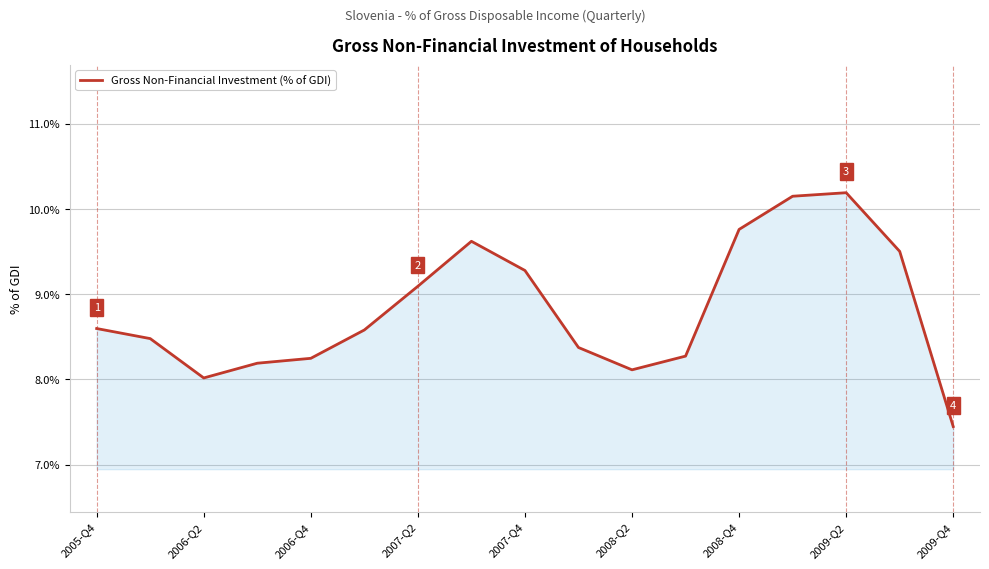

What is the minimum value shown in the chart?

7.4